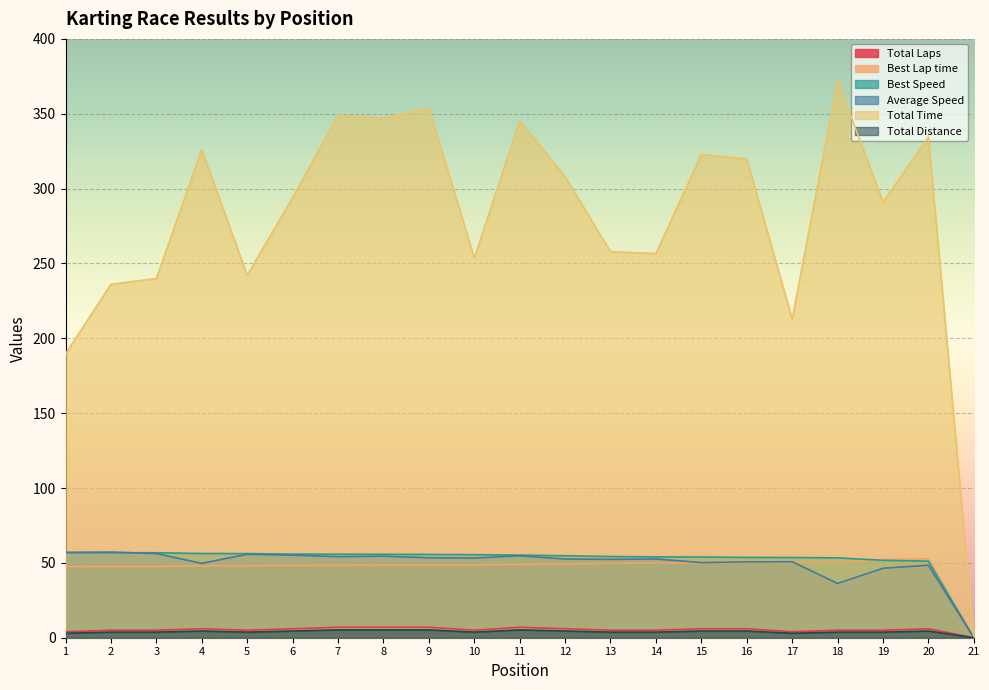

The value of Total Distance at 17 is 3.0. True or false?

True